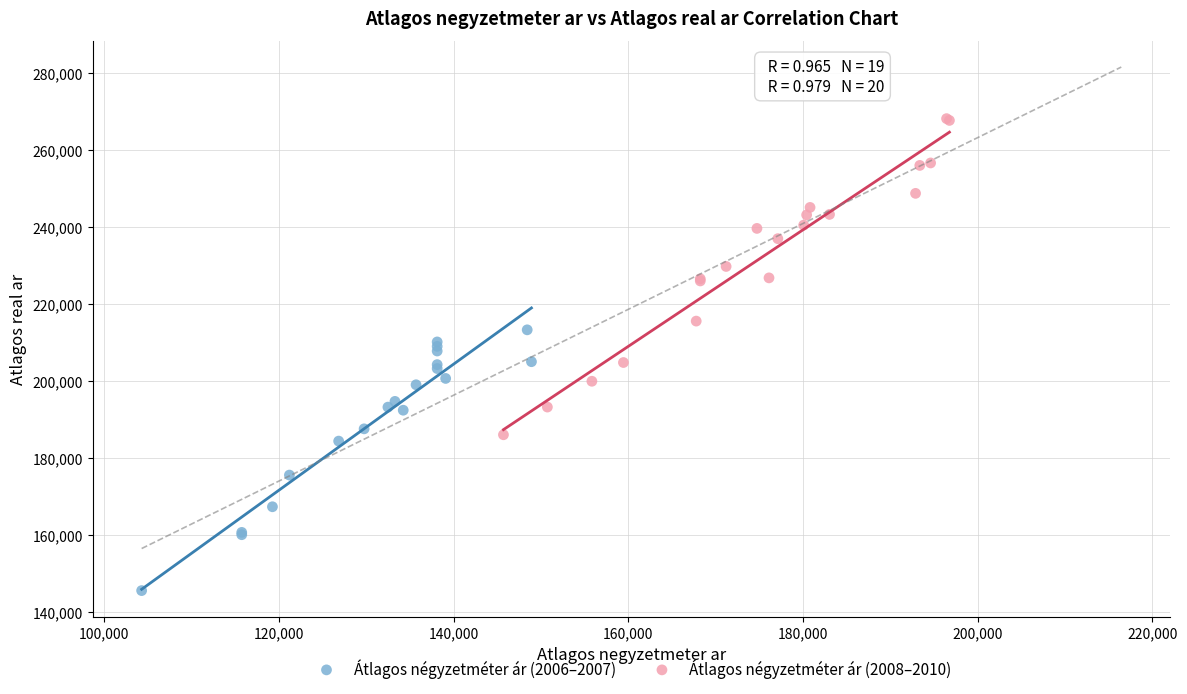

Which series has the largest Y range (max minus min)?

Átlagos négyzetméter ár (2008–2010)